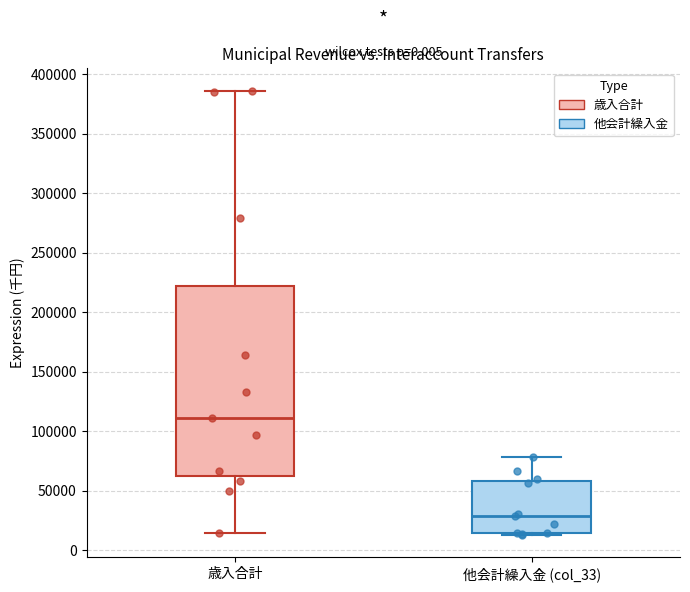

Reading left to right, transcribe this box plot: for each box, give where its median line is, the range the box spans, and where its two whiskers end, as read against the y-axis. The values are not printed on the chart, so give them approximately, as read against the axis.

歳入合計: median 110000, box 60000 to 220000, whiskers 15000 to 385000
他会計繰入金 (col_33): median 30000, box 15000 to 60000, whiskers 10000 to 80000